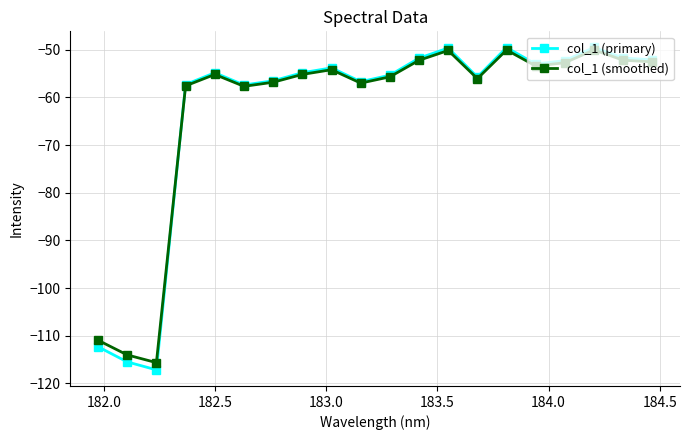

What is the value of the col_1 (primary) point at the 11th from the left?

-55.3